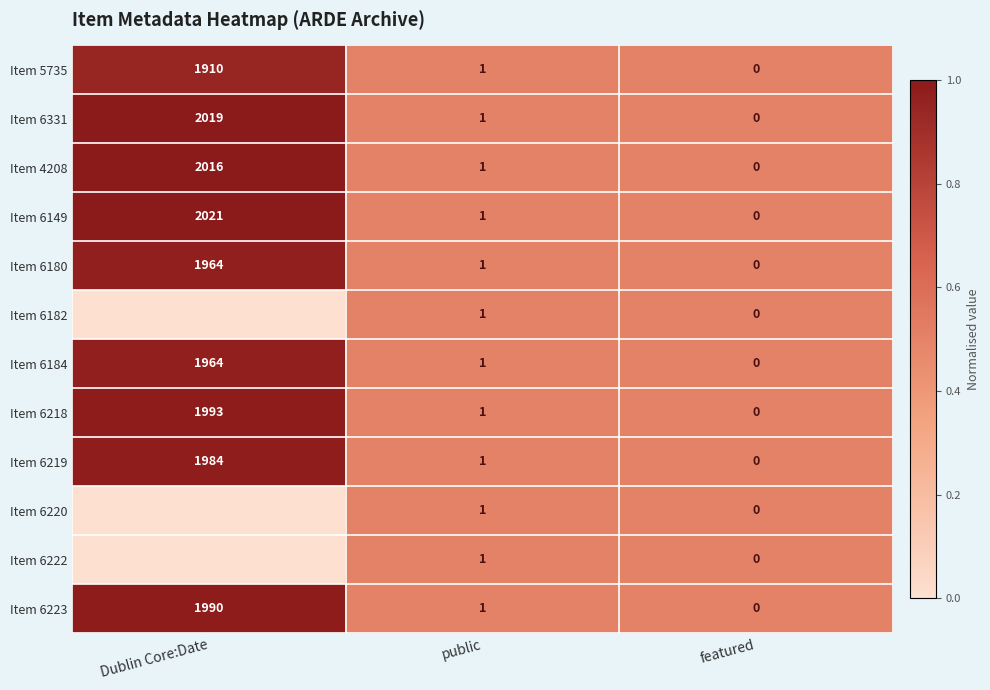

What is the difference between the maximum and minimum values in the Item 6219 series?

1984